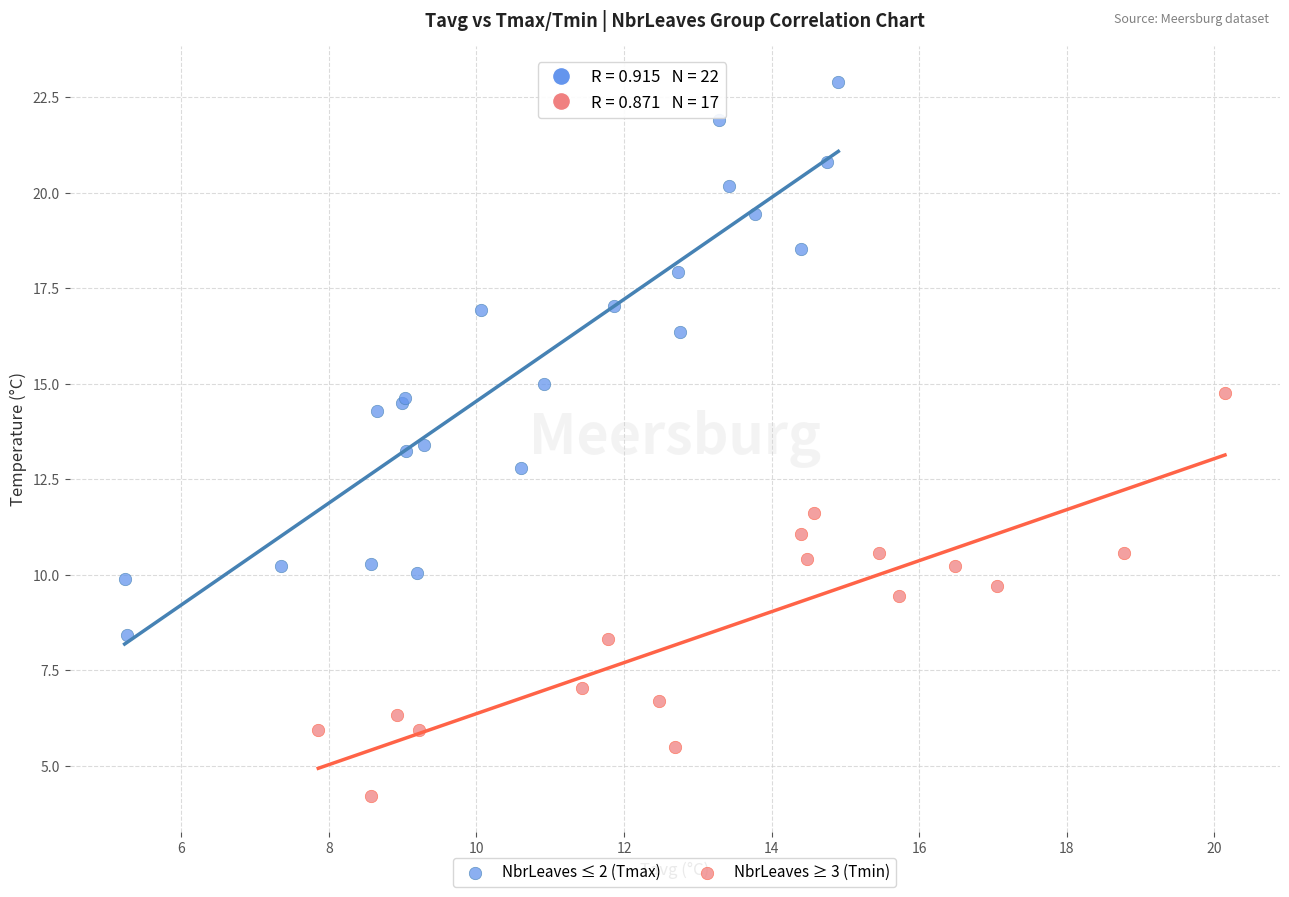

Which series has the widest spread of Y values?

NbrLeaves ≤ 2 (Tmax)